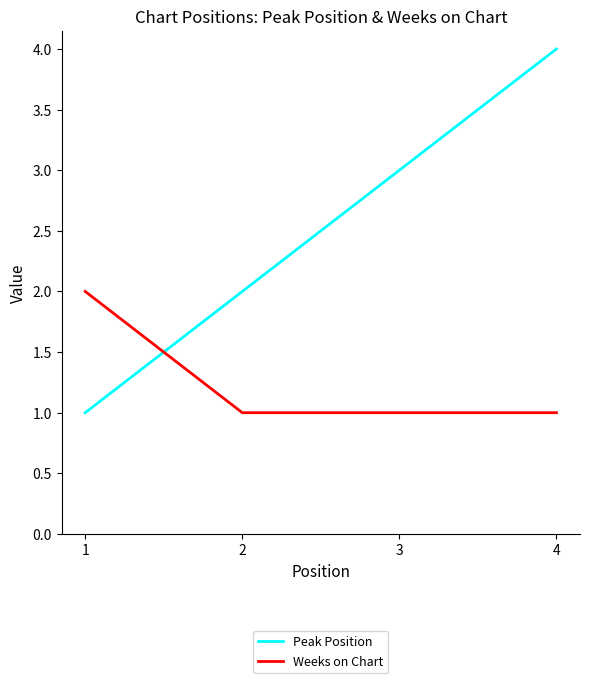

What is the maximum value shown in the chart?

4